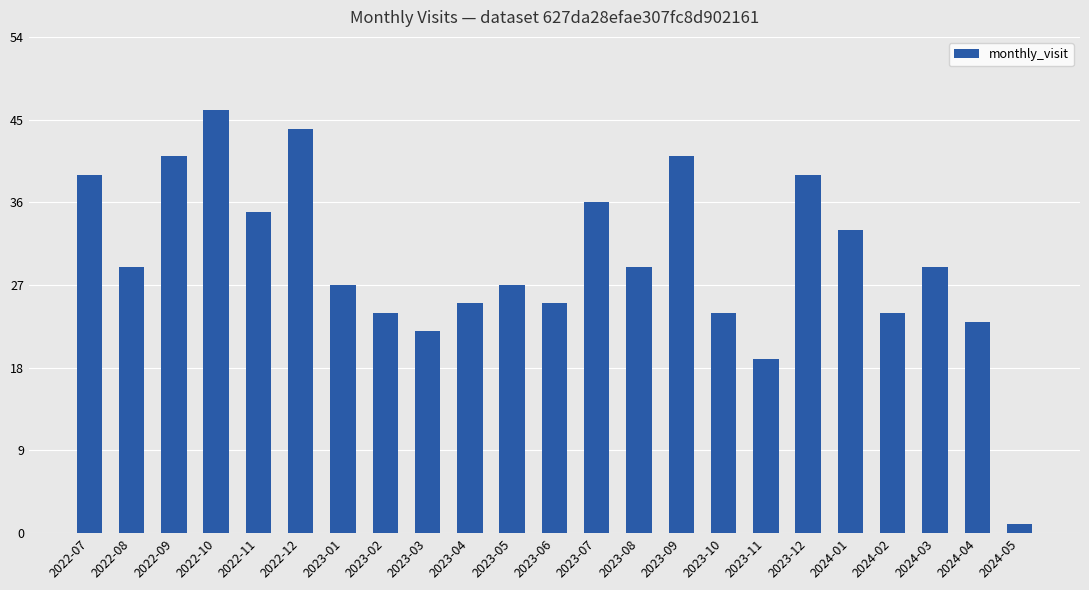

Reading left to right, extract all data points from this chart.

39	29	41	46	35	44	27	24	22	25	27	25	36	29	41	24	19	39	33	24	29	23	1